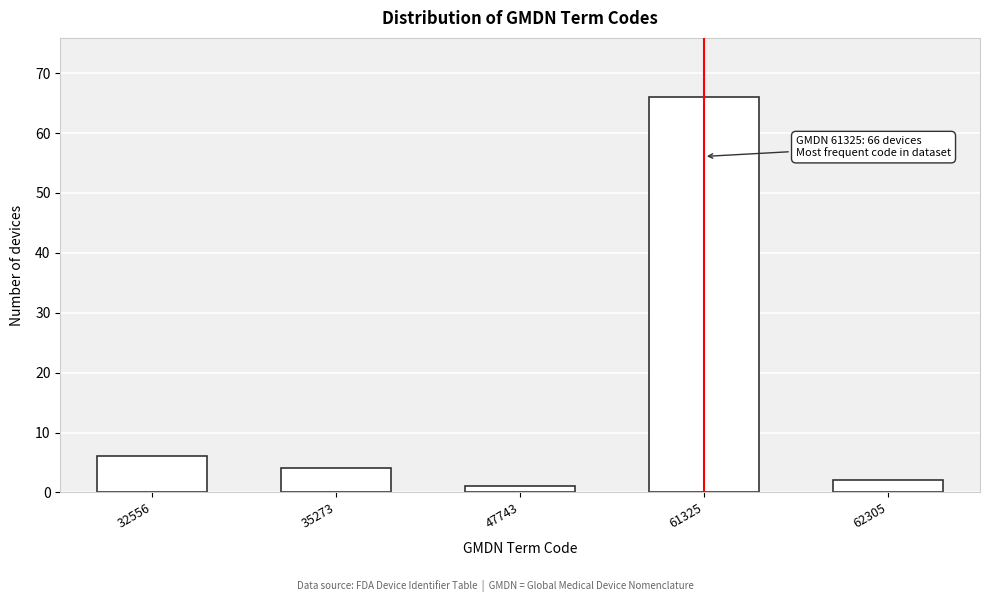

Reading left to right, extract all data points from this chart.

32556=6	35273=4	47743=1	61325=66	62305=2